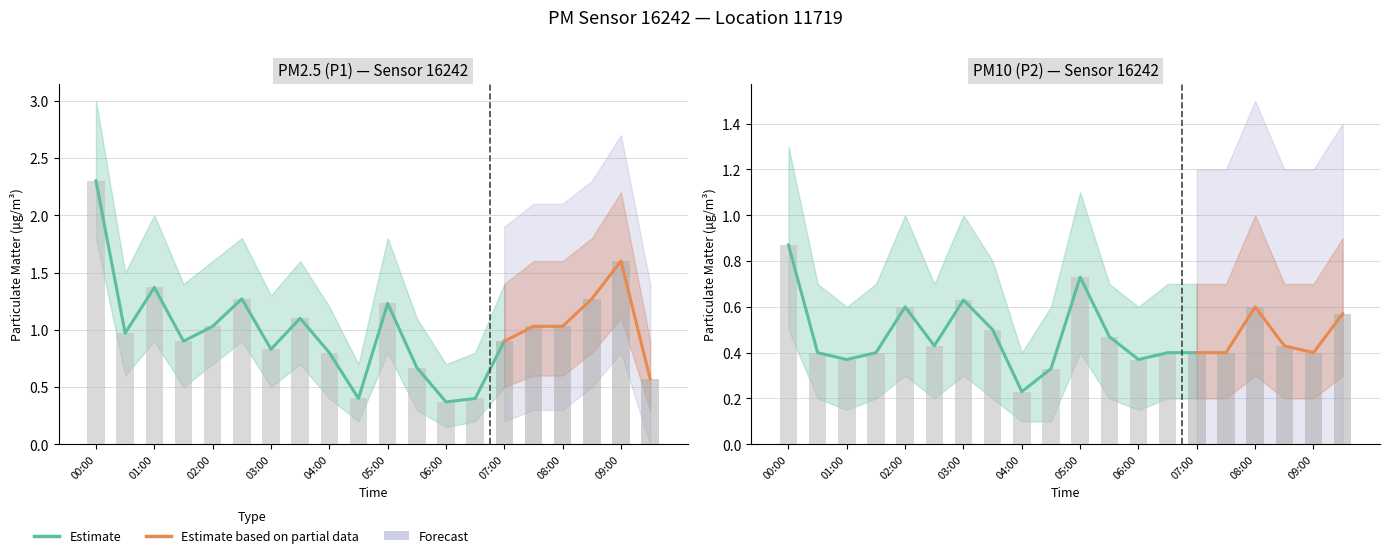

The P1 series shows 1.1 at 05:30. True or false?

False